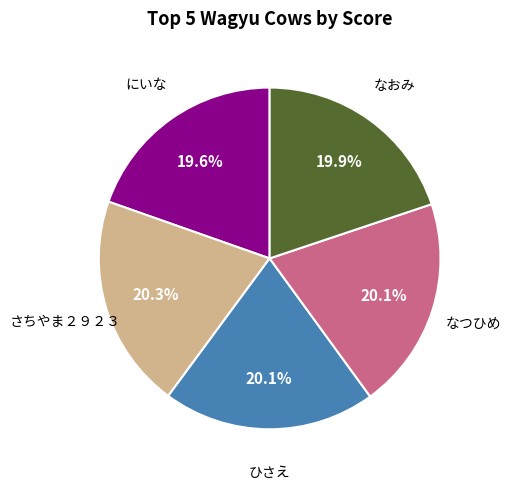

Is there any slice that represents more than half of the pie?

No